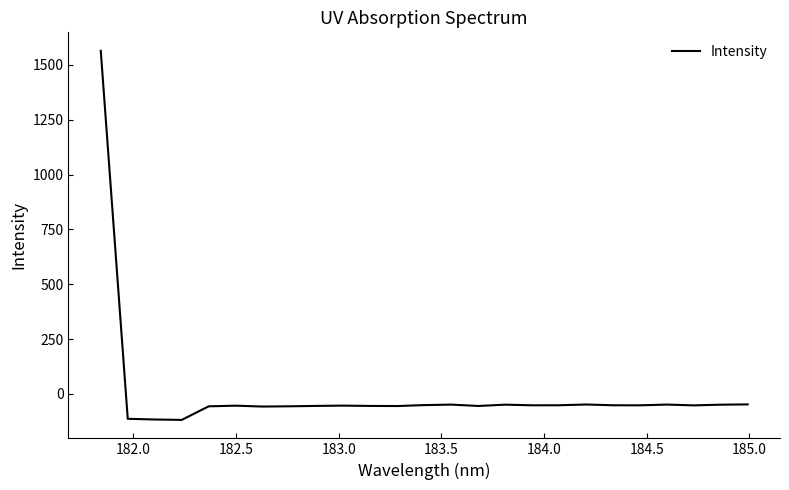

What is the minimum value shown in the chart?

-118.5